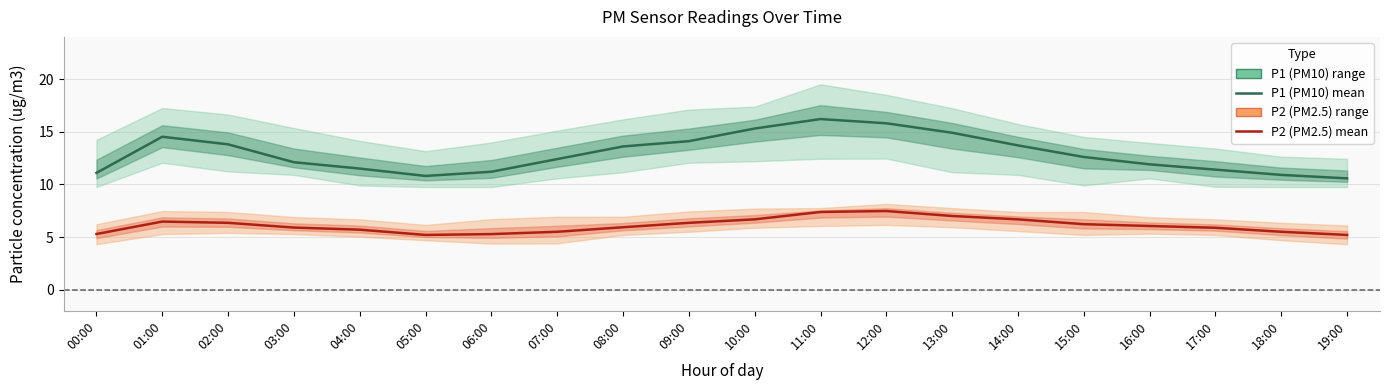

Which label corresponds to the smallest value in the chart?

05:00